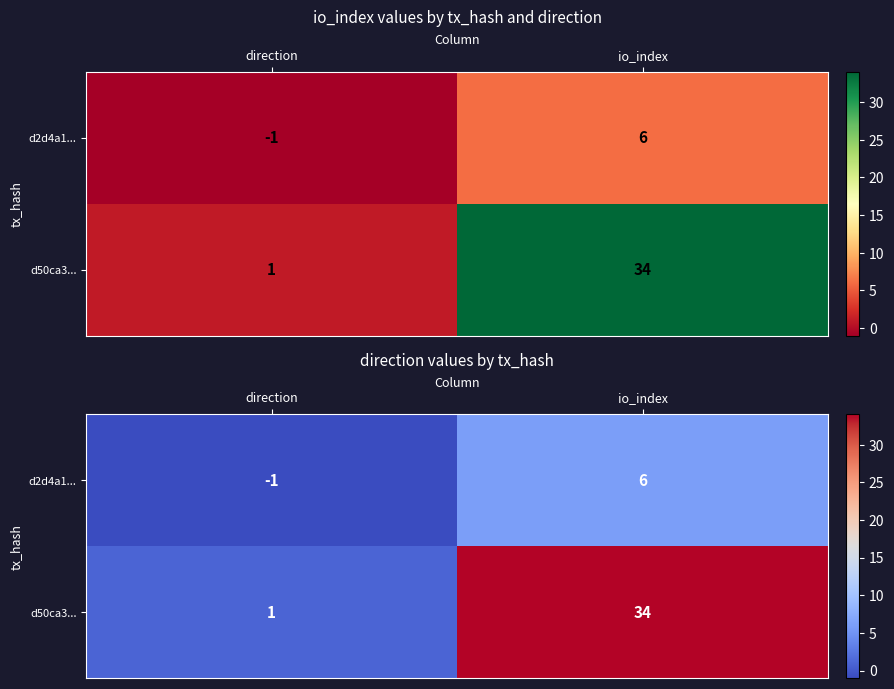

Count the number of categories in the chart.

2